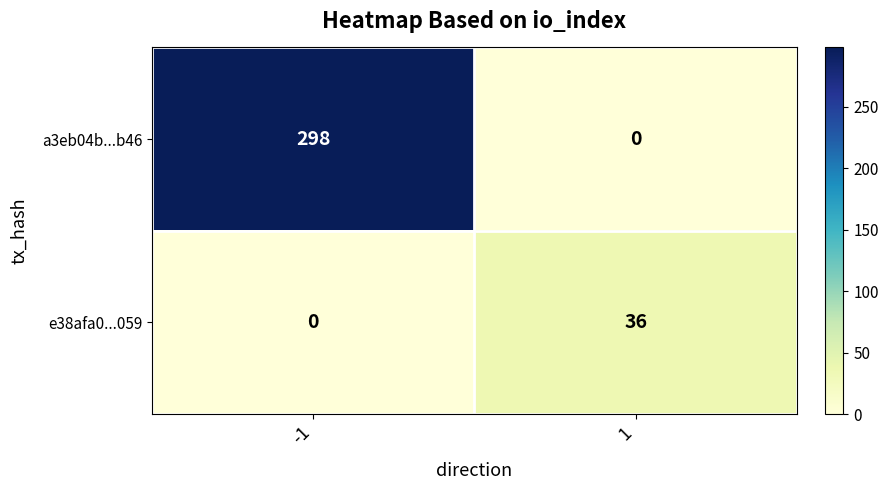

Rank the series by their average value, from lowest to highest.

e38afa0...059, a3eb04b...b46